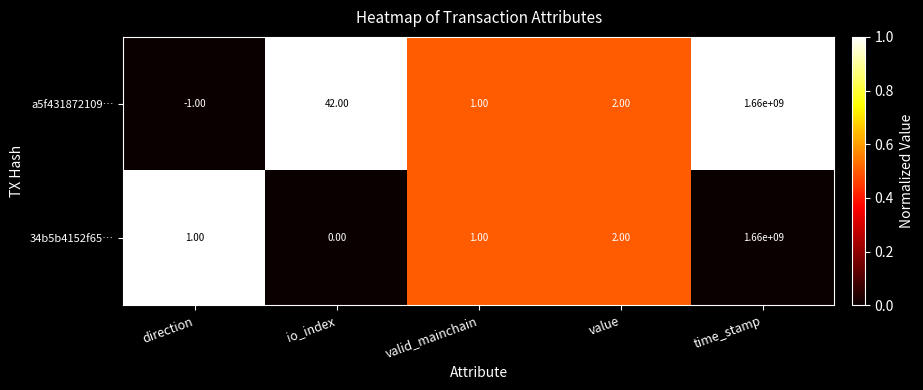

Which series has the largest range (max minus min)?

a5f431872109…